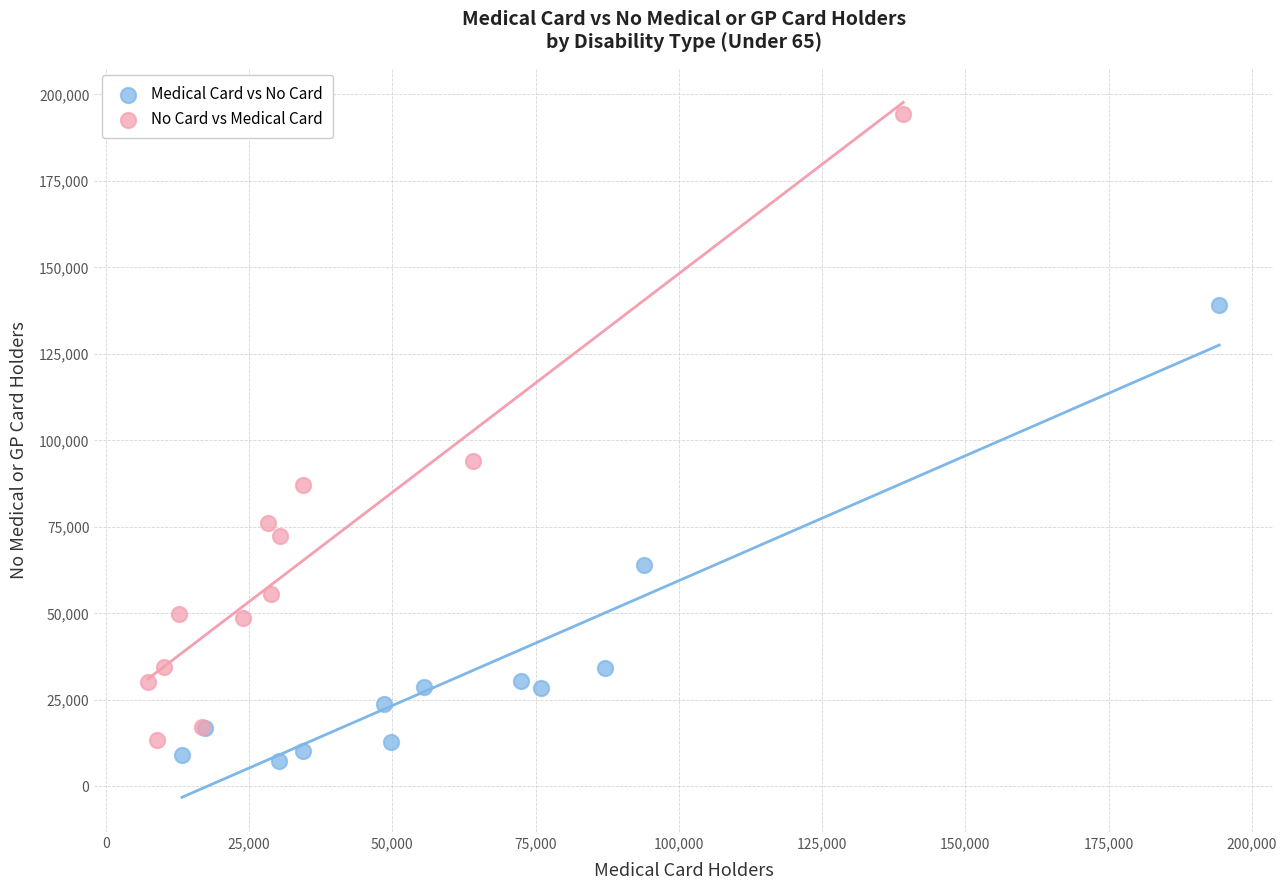

Which series reaches the maximum Y coordinate?

No Card vs Medical Card